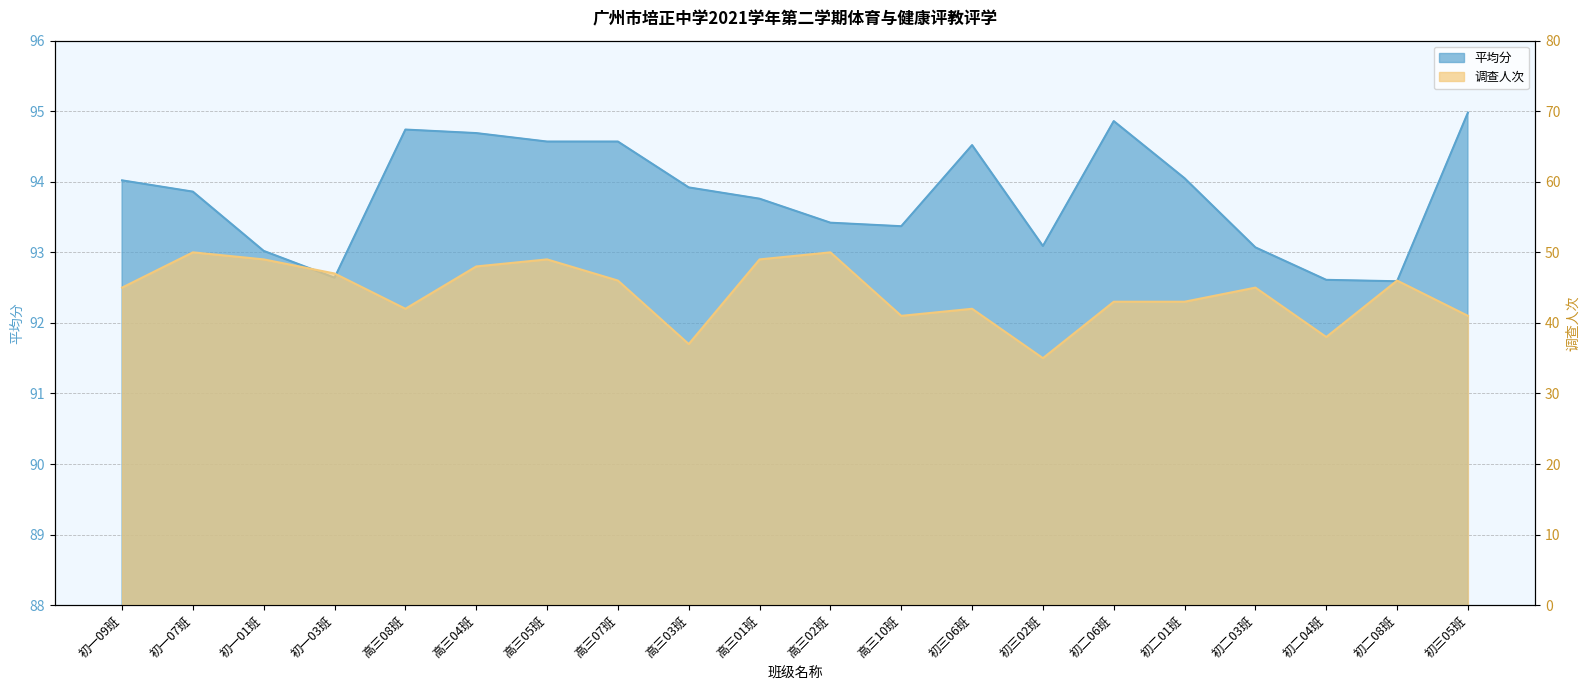

At how many categories does at least one series exceed 85?

20